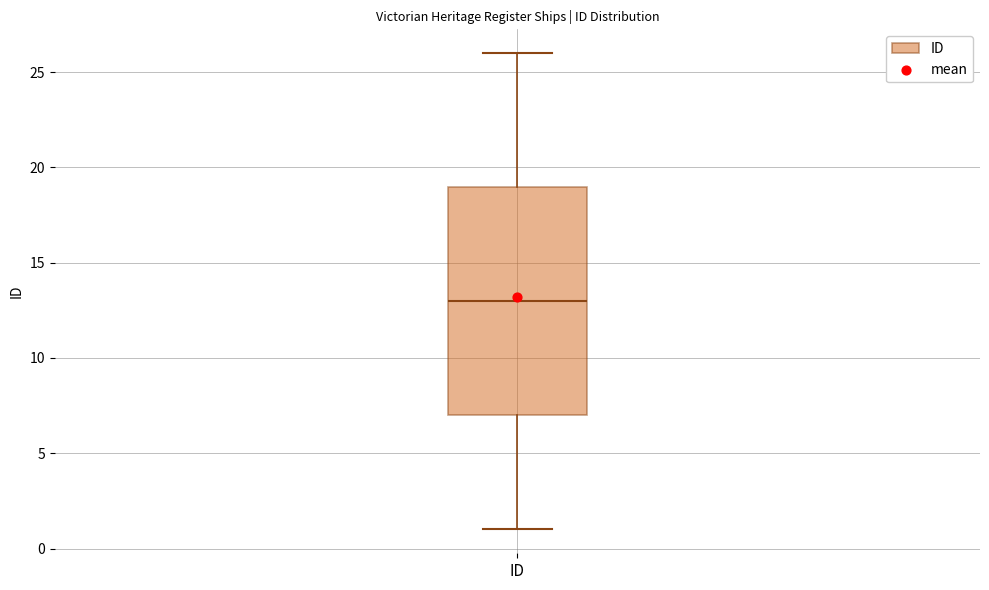

Transcribe this box plot: give where the median line is, the range the box spans, and where the two whiskers end, as read against the y-axis. The values are not printed on the chart, so give them approximately, as read against the axis.

median 13, box 7 to 19, whiskers 1 to 26